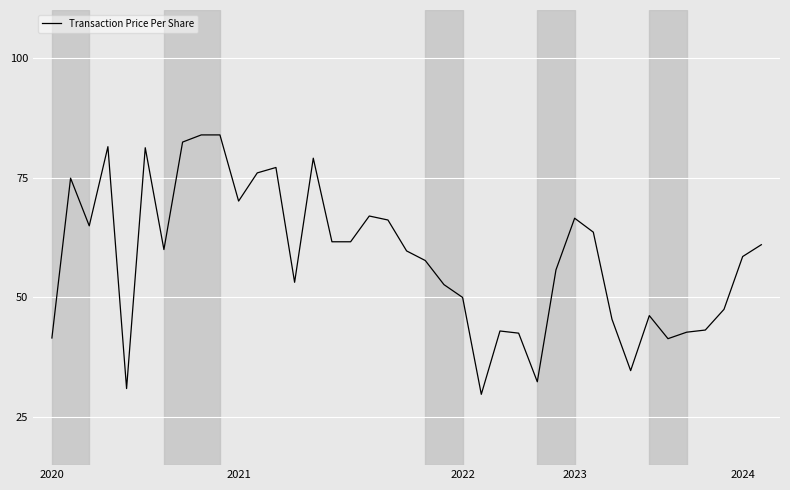

What is the difference between the maximum and minimum values?

54.1